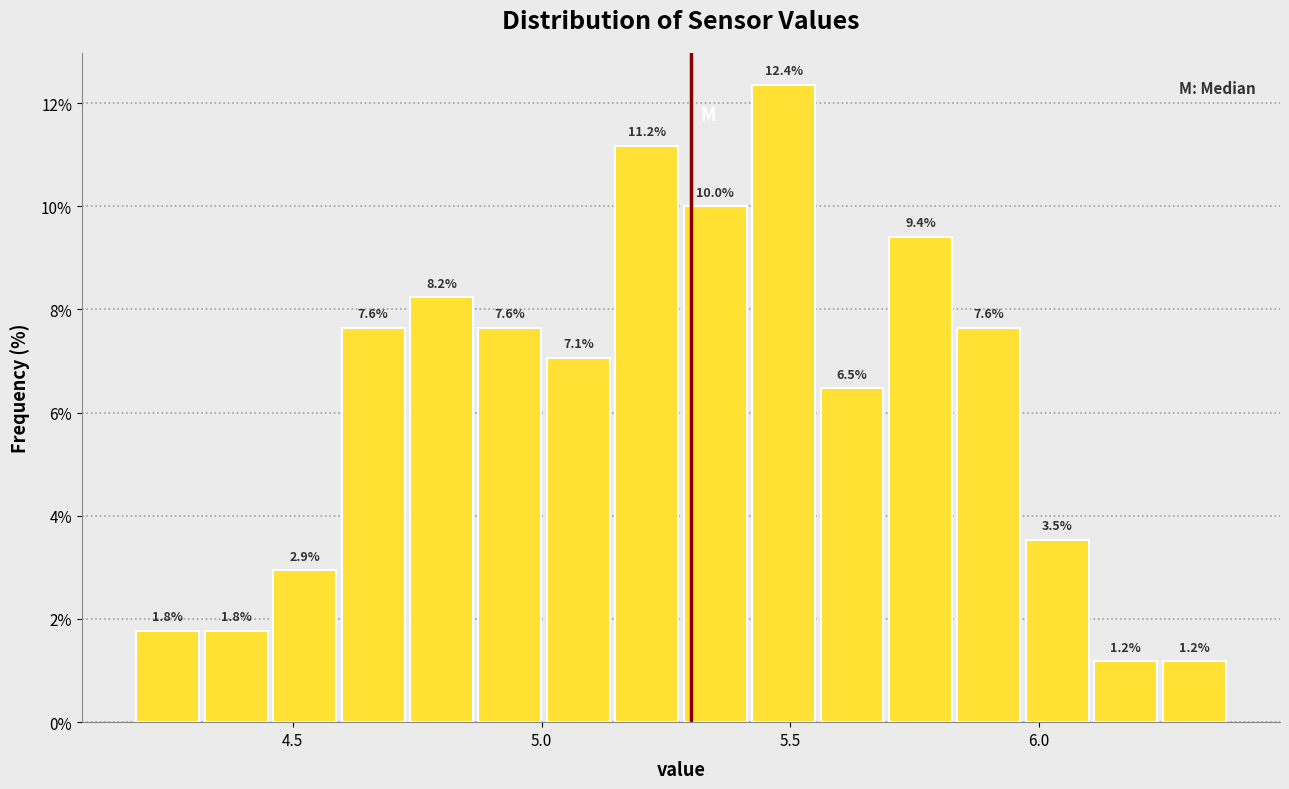

Read against the x-axis, roughly where is the centre of the tallest bar?

5.50